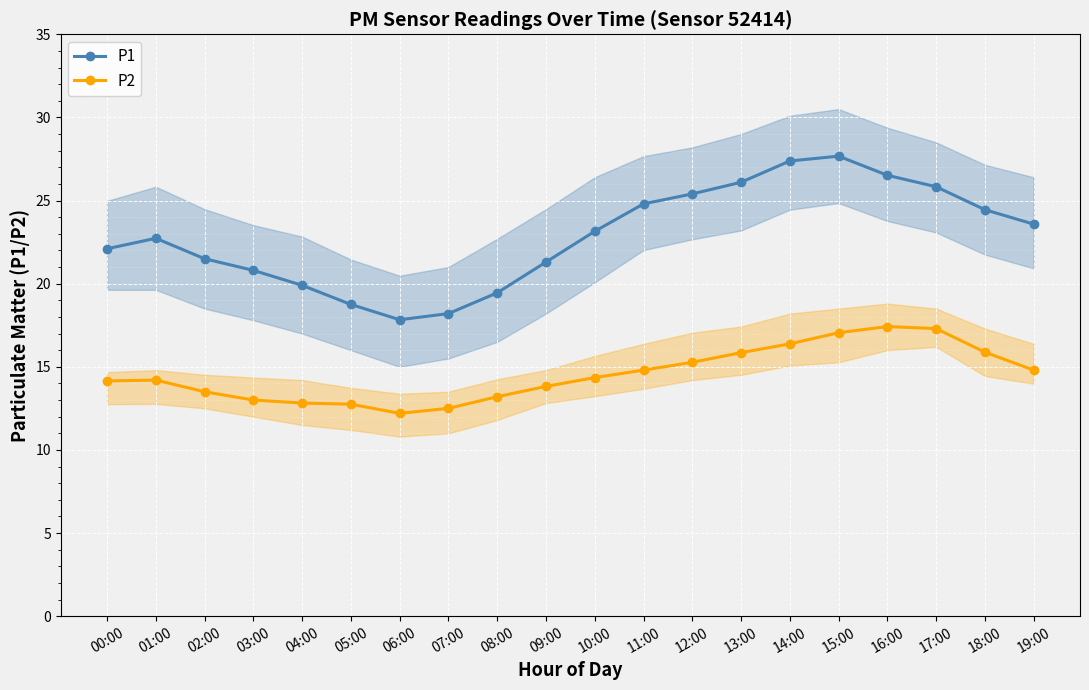

Reading right to left, list all the values displayed in this chart.

P1: 19:00=23.6	18:00=24.4	17:00=25.8	16:00=26.5	15:00=27.7	14:00=27.4	13:00=26.1	12:00=25.4	11:00=24.8	10:00=23.1	09:00=21.3	08:00=19.4	07:00=18.2	06:00=17.8	05:00=18.8	04:00=19.9	03:00=20.8	02:00=21.5	01:00=22.7	00:00=22.1
P2: 19:00=14.8	18:00=15.9	17:00=17.3	16:00=17.4	15:00=17.1	14:00=16.4	13:00=15.8	12:00=15.3	11:00=14.8	10:00=14.3	09:00=13.8	08:00=13.2	07:00=12.5	06:00=12.2	05:00=12.8	04:00=12.8	03:00=13.0	02:00=13.5	01:00=14.2	00:00=14.2